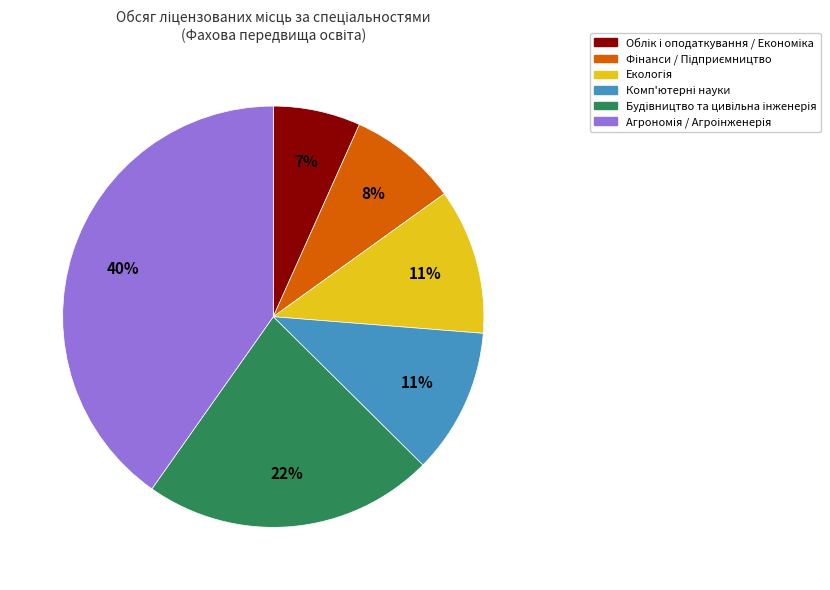

Does any single category account for the majority?

No